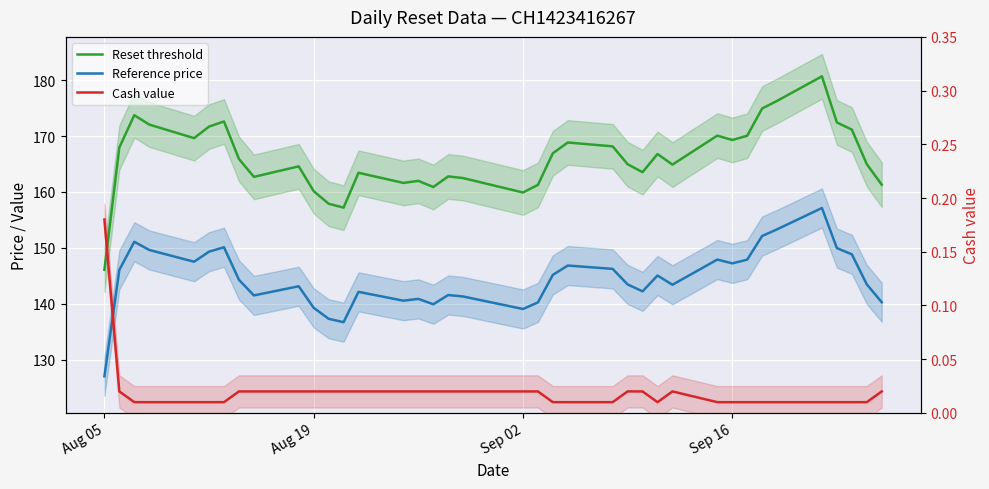

What is the value of the Reset threshold point at the 32nd from the left?

174.9